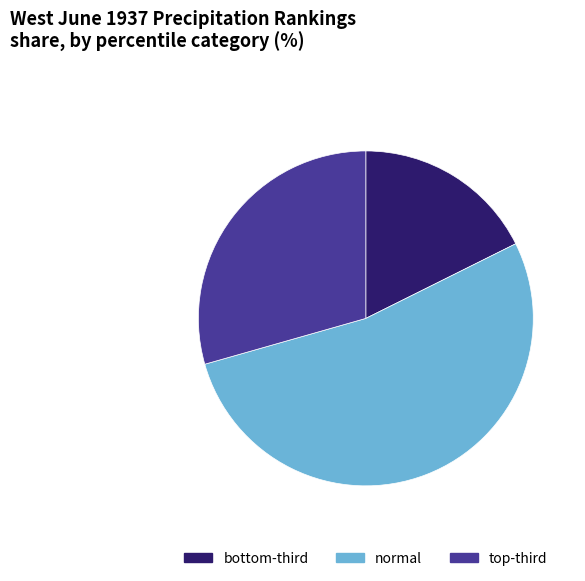

Rank the categories by value from highest to lowest.

normal, top-third, bottom-third